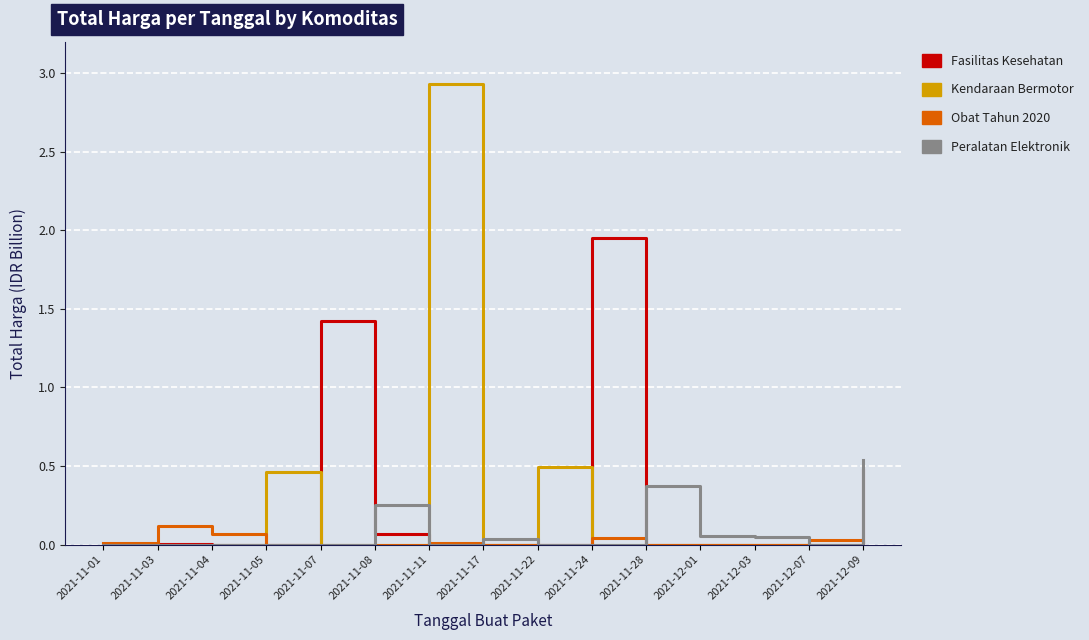

Which series ends up on top after the final intersection of Fasilitas Kesehatan and Peralatan Elektronik?

Peralatan Elektronik